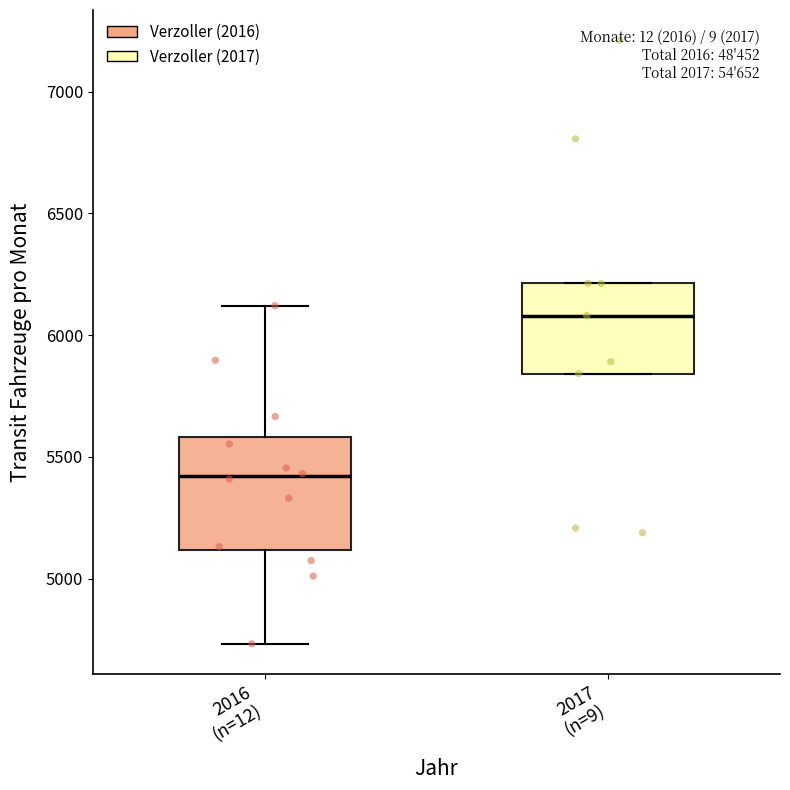

Reading left to right, transcribe this box plot: for each box, give where its median line is, the range the box spans, and where its two whiskers end, as read against the y-axis. The values are not printed on the chart, so give them approximately, as read against the axis.

2016 (n=12): median 5400, box 5100 to 5600, whiskers 4750 to 6100
2017 (n=9): median 6100, box 5850 to 6200, whiskers 5850 to 6200